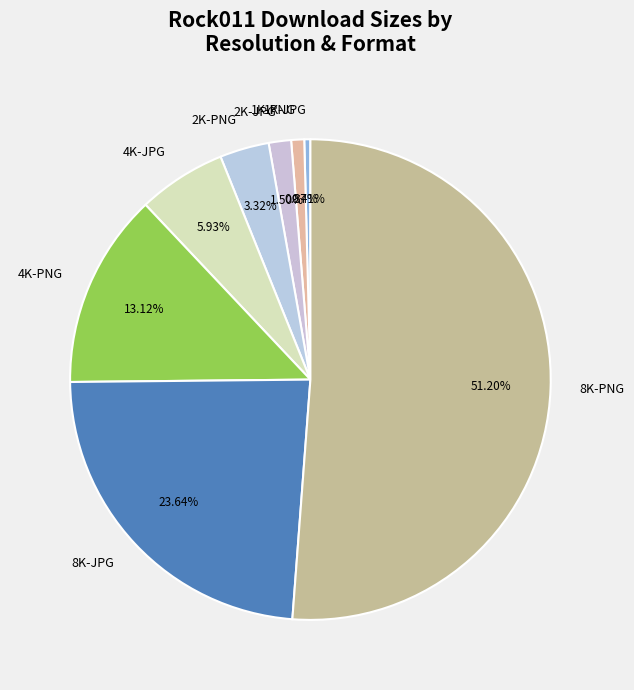

How many slices are in this pie chart?

8